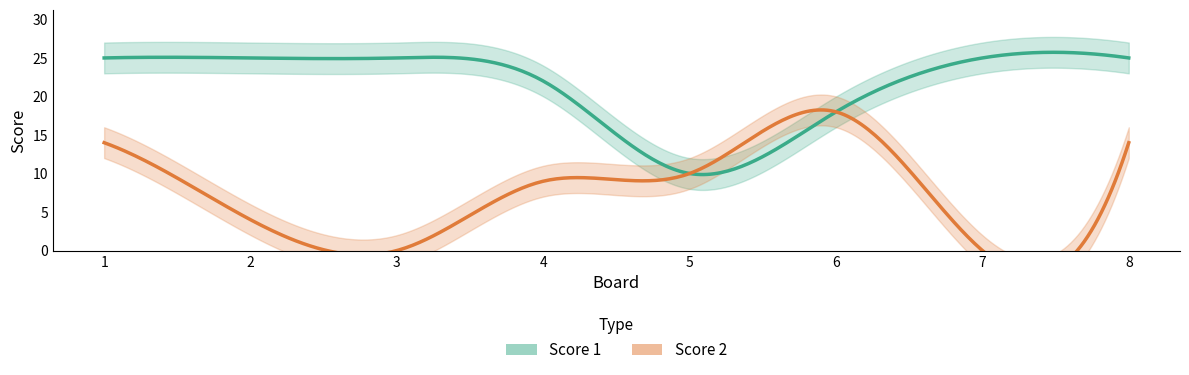

What is the maximum value for Score 2?

18